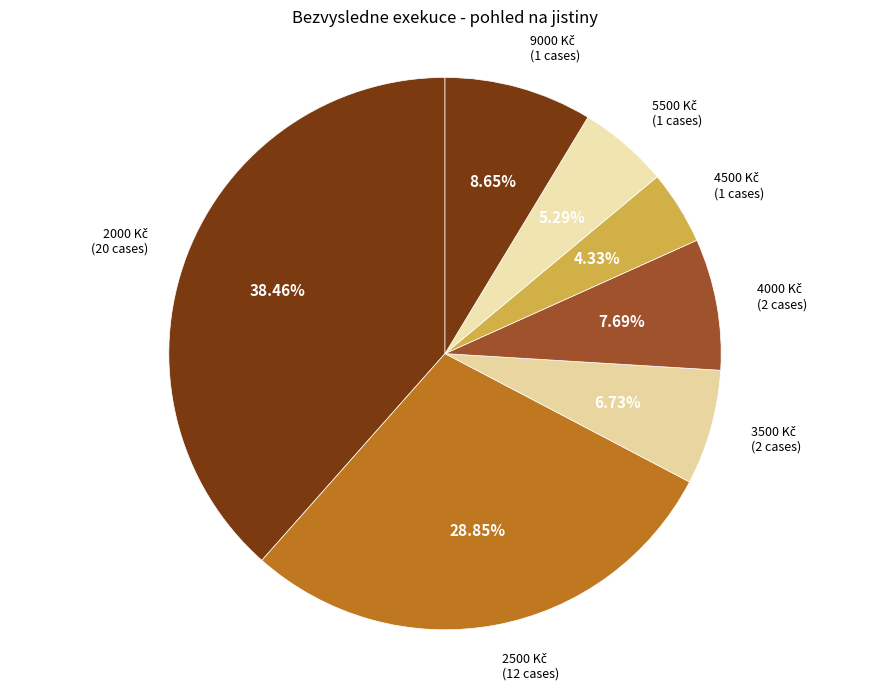

Does any single category account for the majority?

No